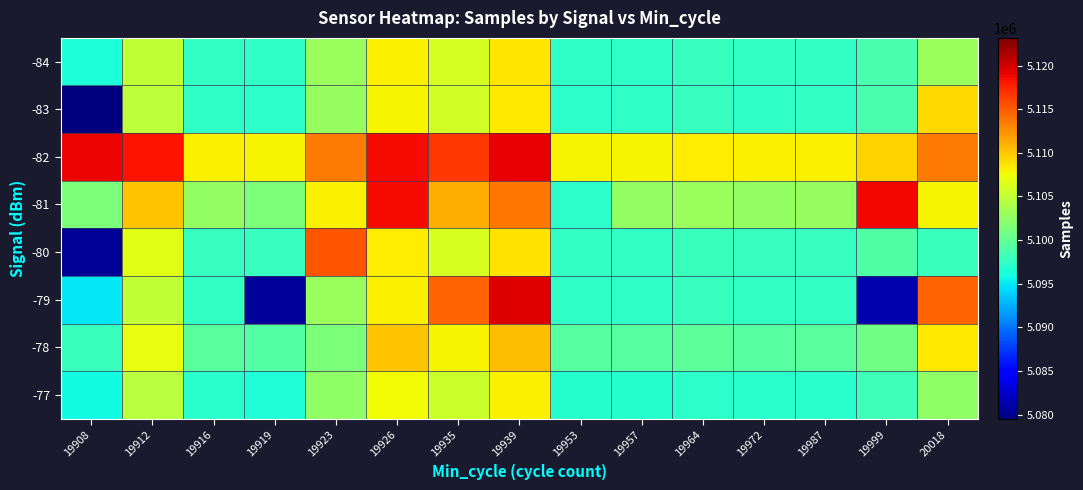

Reading right to left, what are all the values shown in this chart?

-84: 20018=5102935.1	19999=5098766.5	19987=5097526.5	19972=5097431.0	19964=5097680.0	19957=5097350.5	19953=5097304.5	19939=5108504.0	19935=5105954.0	19926=5108028.5	19923=5102881.0	19919=5097258.8	19916=5097473.0	19912=5104954.4	19908=5096231.1
-83: 20018=5109184.0	19999=5098686.0	19987=5097446.0	19972=5097350.5	19964=5097599.5	19957=5097270.0	19953=5097224.0	19939=5108423.5	19935=5105873.5	19926=5107948.0	19923=5102800.5	19919=5097178.2	19916=5097392.5	19912=5104873.9	19908=5079521.0
-82: 20018=5113525.4	19999=5109356.8	19987=5108116.8	19972=5108021.2	19964=5108270.2	19957=5107940.8	19953=5107894.8	19939=5119094.2	19935=5116544.2	19926=5118618.8	19923=5113471.2	19919=5107849.0	19916=5108063.2	19912=5118247.0	19908=5118976.0
-81: 20018=5107887.5	19999=5118863.0	19987=5102754.8	19972=5102659.2	19964=5102908.2	19957=5102578.8	19953=5097178.0	19939=5113732.2	19935=5111182.2	19926=5118626.0	19923=5108109.2	19919=5101400.0	19916=5102701.2	19912=5110182.6	19908=5101459.3
-80: 20018=5097899.0	19999=5099000.5	19987=5097622.0	19972=5097665.0	19964=5097929.0	19957=5097584.5	19953=5097538.5	19939=5108738.0	19935=5106188.0	19926=5108262.5	19923=5115165.0	19919=5097729.0	19916=5097707.0	19912=5106708.5	19908=5080471.0
-79: 20018=5114606.8	19999=5081341.0	19987=5097568.5	19972=5097473.0	19964=5097722.0	19957=5097392.5	19953=5097346.5	19939=5119577.0	19935=5114477.0	19926=5108070.5	19923=5102923.0	19919=5080702.0	19916=5097515.0	19912=5104996.4	19908=5095031.1
-78: 20018=5108439.2	19999=5100799.5	19987=5099559.5	19972=5099464.0	19964=5099713.0	19957=5099383.5	19953=5099337.5	19939=5110537.0	19935=5107987.0	19926=5110061.5	19923=5101497.0	19919=5099291.8	19916=5099506.0	19912=5106987.4	19908=5097836.0
-77: 20018=5102441.6	19999=5098273.0	19987=5097033.0	19972=5096937.5	19964=5097186.5	19957=5096857.0	19953=5096811.0	19939=5108010.5	19935=5105460.5	19926=5107535.0	19923=5102387.5	19919=5096444.0	19916=5096979.5	19912=5104460.9	19908=5095737.6